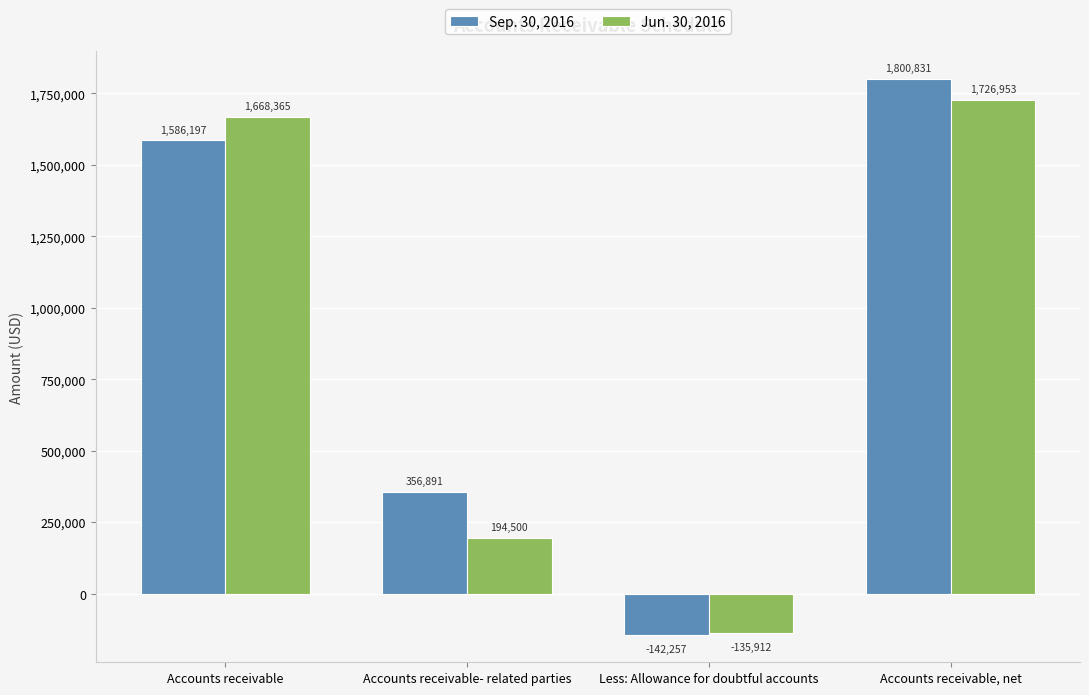

At how many categories does at least one series exceed 1034082?

2